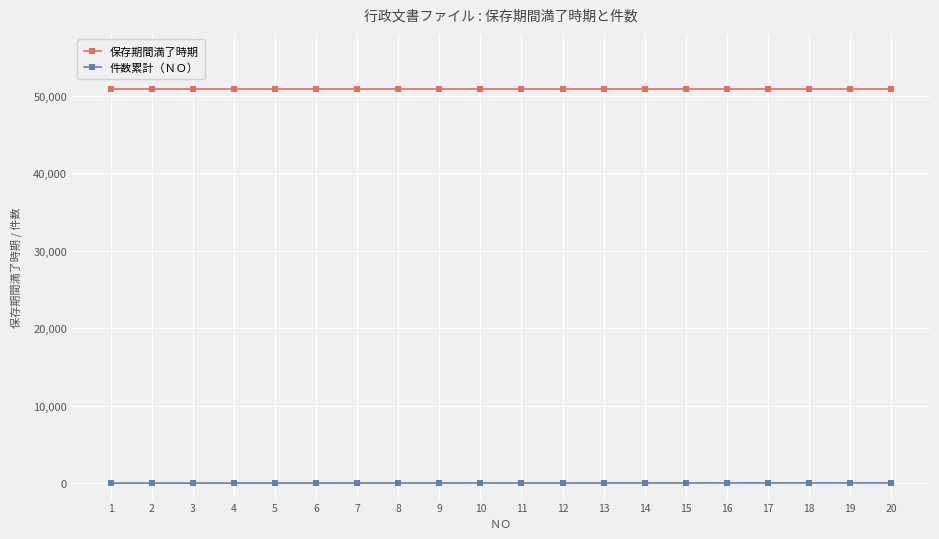

What is the sum of the 保存期間満了時期 values at 8 and 11?

101720